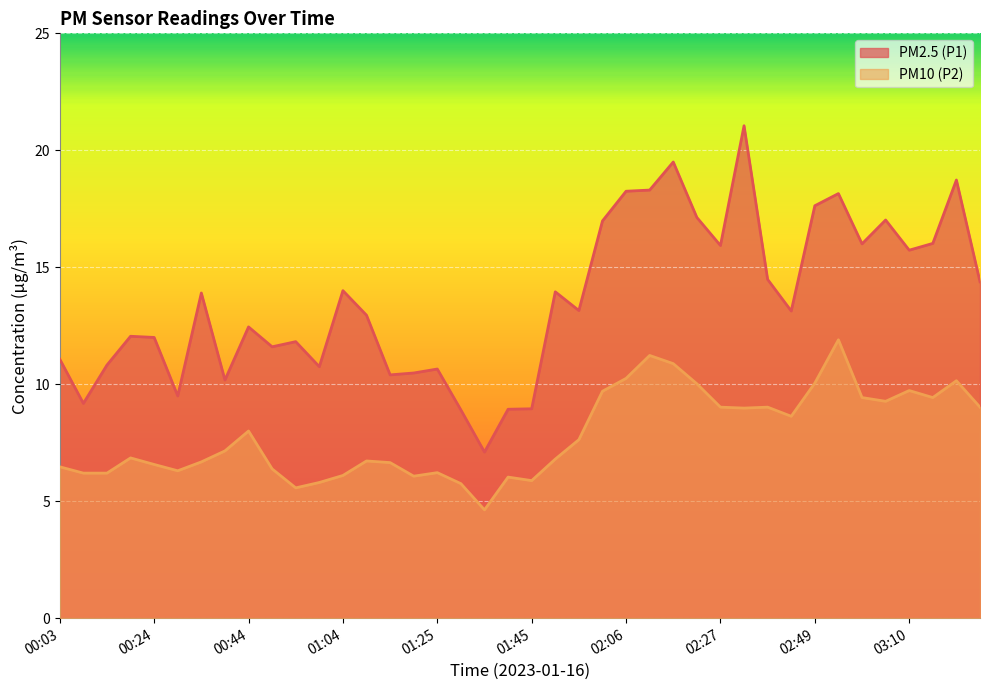

True or false: PM10 (P2) and PM2.5 (P1) intersect in this chart.

False